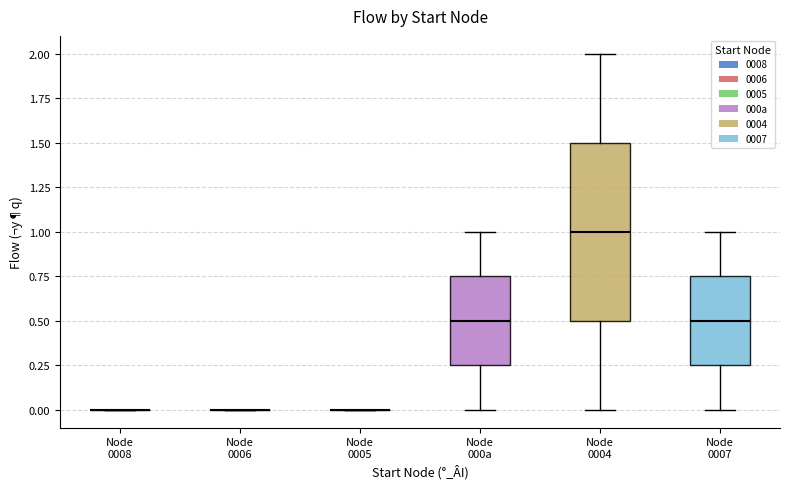

Which box is the tallest, from its lower edge to its upper edge?

Node 0004